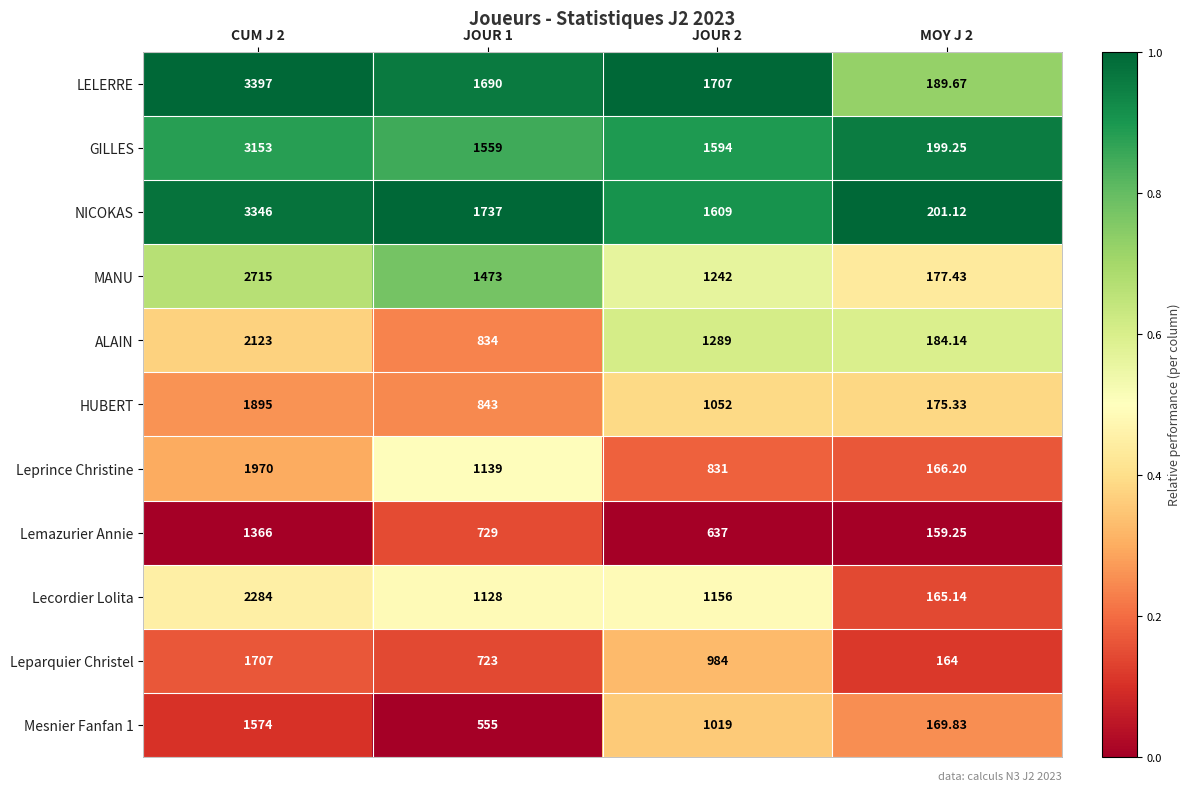

Which series has the widest spread of values?

LELERRE